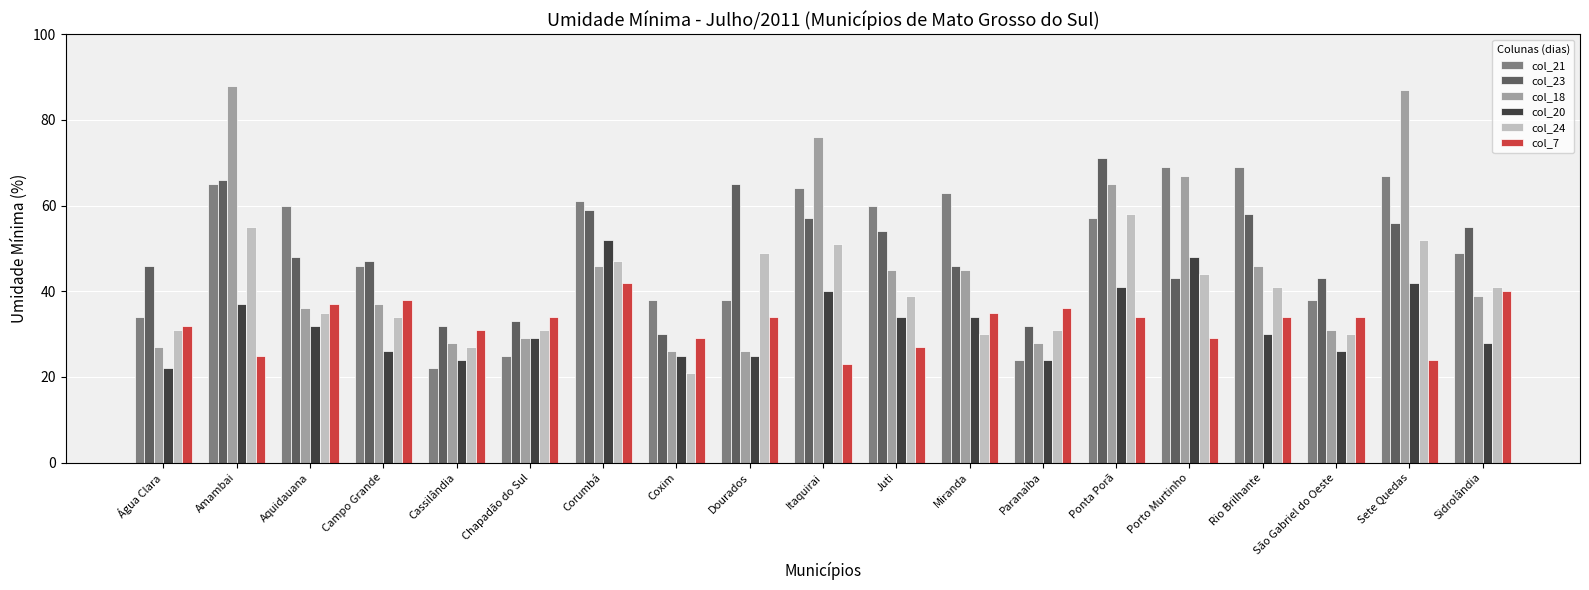

What are all the series names shown in the legend?

col_21, col_23, col_18, col_20, col_24, col_7